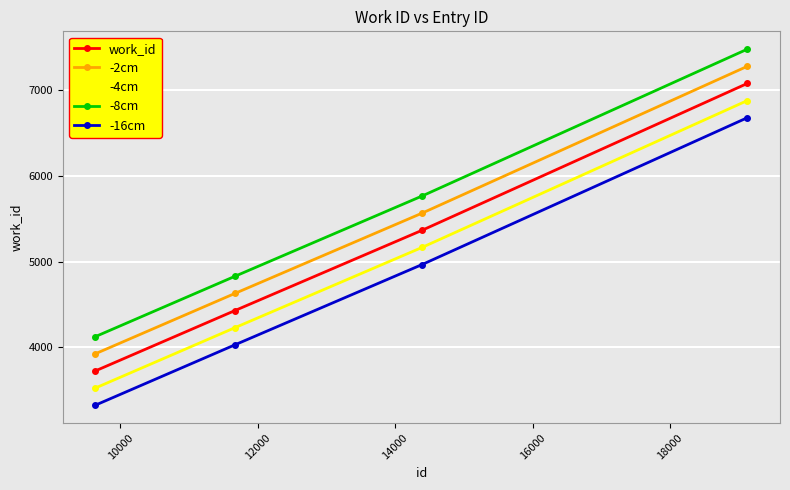

Reading left to right, extract all data points from this chart.

work_id: 3725	4429	5366	7080
-2cm: 3925	4629	5566	7280
-4cm: 3525	4229	5166	6880
-8cm: 4125	4829	5766	7480
-16cm: 3325	4029	4966	6680